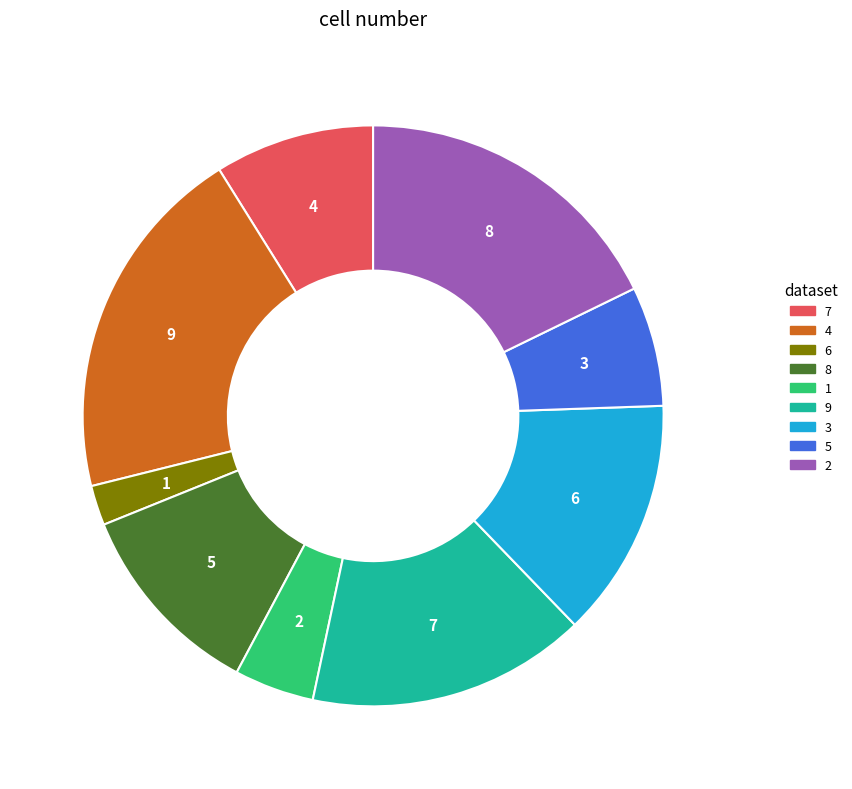

Between 2 and 6, which is larger?

2